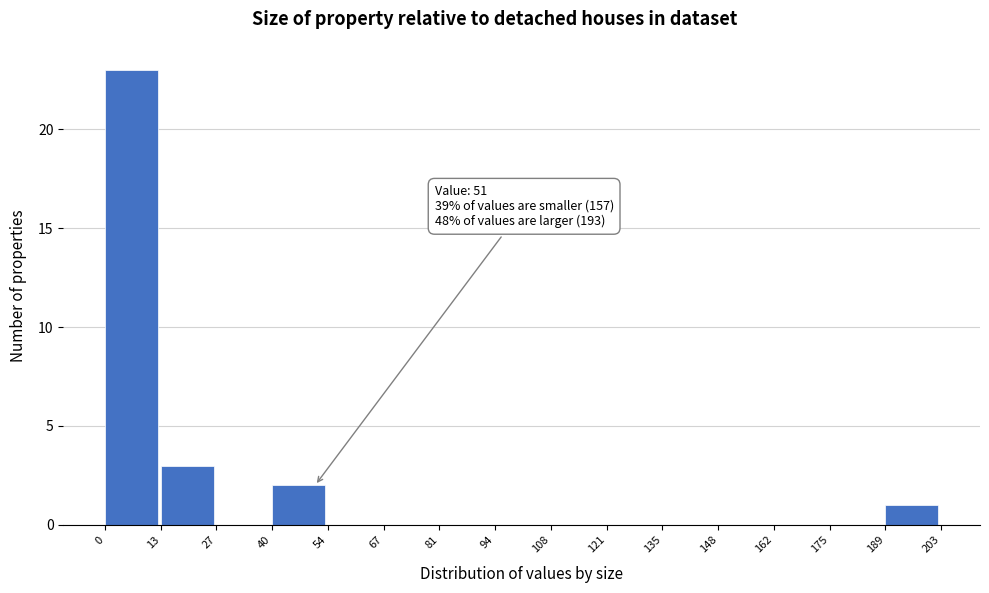

Over which range of the x-axis is the bar tallest?

0 to 13